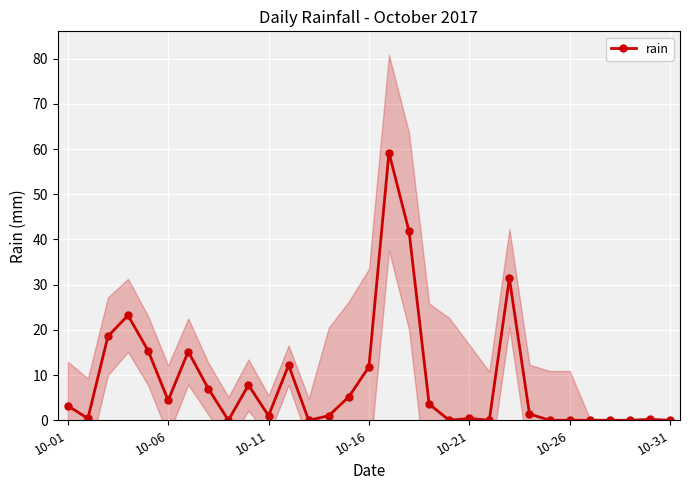

At which label does the data first exceed 1?

10-01